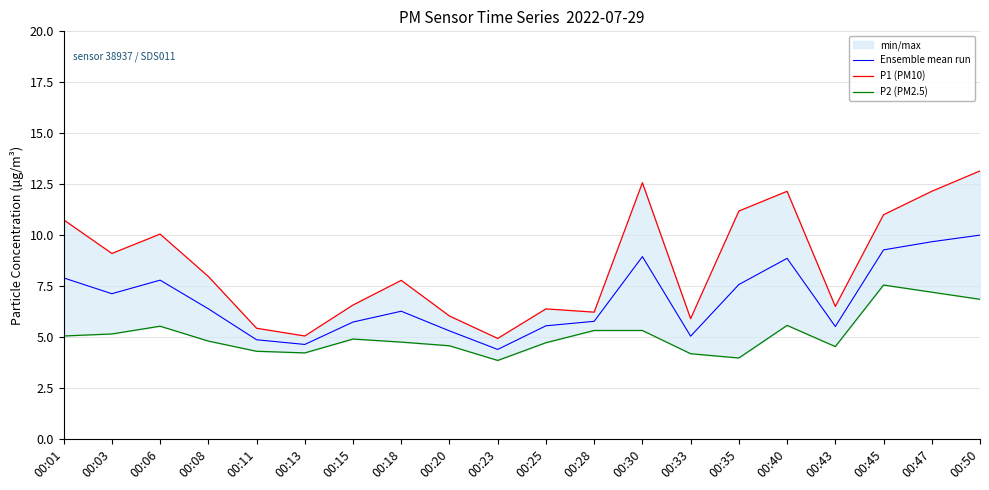

Reading left to right, what are all the values shown in this chart?

Ensemble mean run: 00:01=7.9	00:03=7.1	00:06=7.8	00:08=6.4	00:11=4.9	00:13=4.6	00:15=5.7	00:18=6.3	00:20=5.3	00:23=4.4	00:25=5.5	00:28=5.8	00:30=8.9	00:33=5.0	00:35=7.6	00:40=8.9	00:43=5.5	00:45=9.3	00:47=9.7	00:50=10.0
P1 (PM10): 00:01=10.8	00:03=9.1	00:06=10.1	00:08=8.0	00:11=5.4	00:13=5.0	00:15=6.6	00:18=7.8	00:20=6.0	00:23=4.9	00:25=6.4	00:28=6.2	00:30=12.6	00:33=5.9	00:35=11.2	00:40=12.2	00:43=6.5	00:45=11.0	00:47=12.2	00:50=13.2
P2 (PM2.5): 00:01=5.0	00:03=5.2	00:06=5.5	00:08=4.8	00:11=4.3	00:13=4.2	00:15=4.9	00:18=4.8	00:20=4.6	00:23=3.9	00:25=4.7	00:28=5.3	00:30=5.3	00:33=4.2	00:35=4.0	00:40=5.6	00:43=4.5	00:45=7.5	00:47=7.2	00:50=6.8